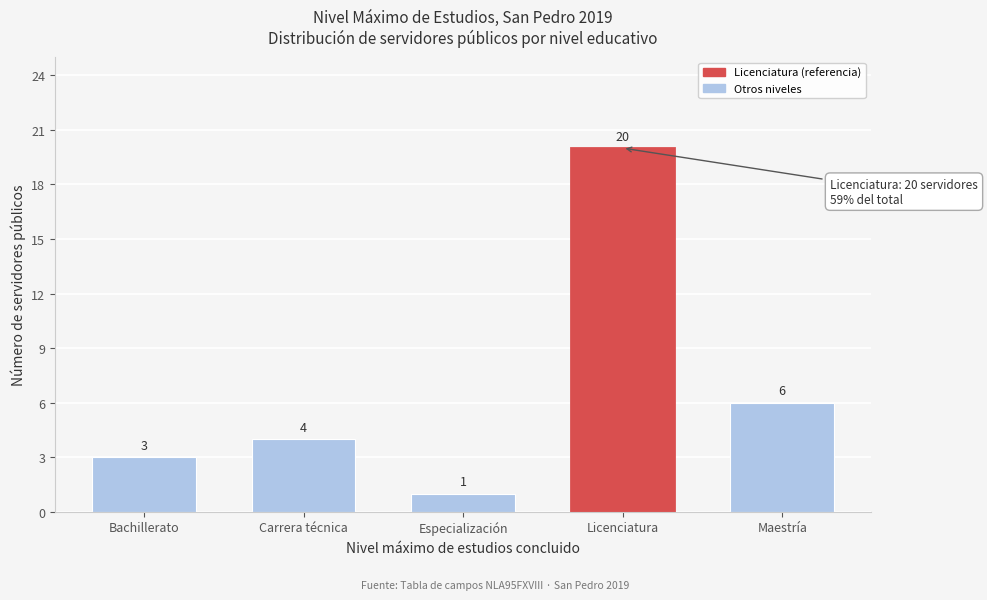

Reading right to left, extract all data points from this chart.

Maestría=6	Licenciatura=20	Especialización=1	Carrera técnica=4	Bachillerato=3